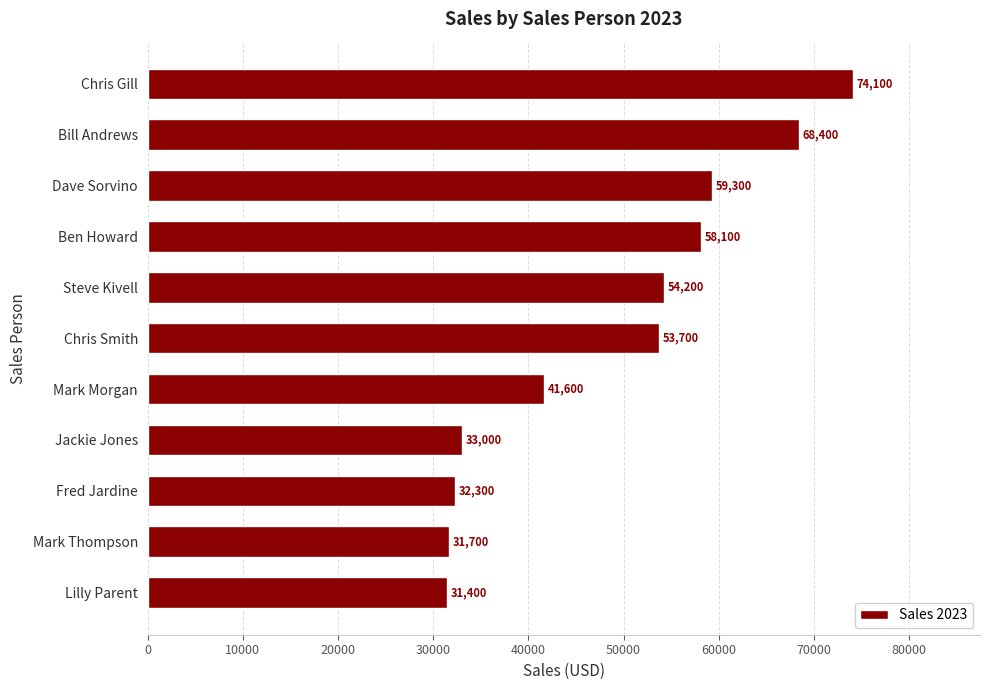

Reading bottom to top, what are all the values shown in this chart?

31400	31700	32300	33000	41600	53700	54200	58100	59300	68400	74100